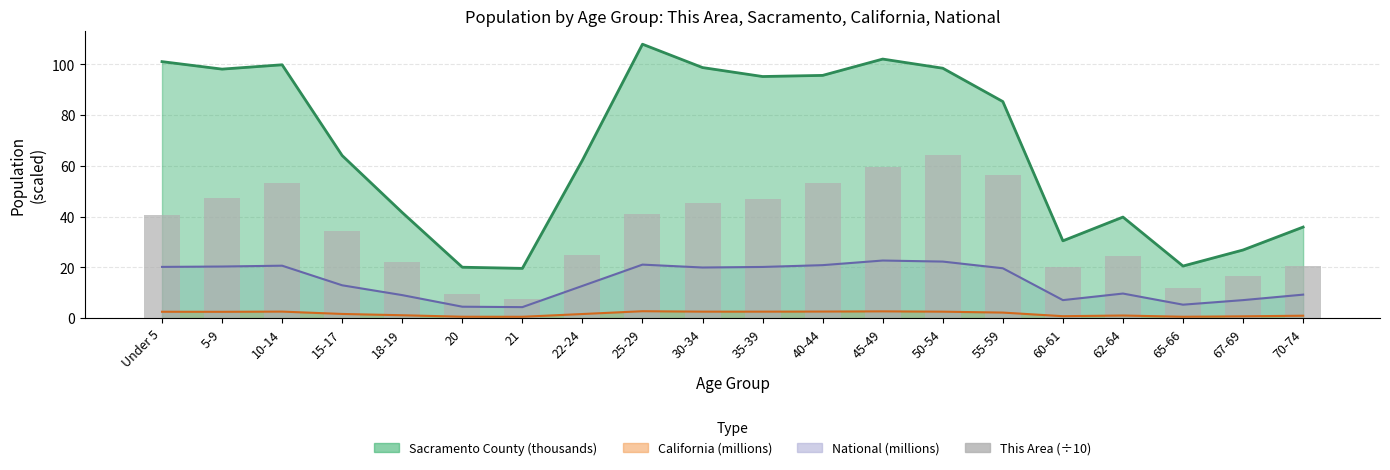

Reading right to left, transcribe all the data shown in this chart.

70-74=20.4	67-69=16.7	65-66=12.0	62-64=24.6	60-61=20.3	55-59=56.5	50-54=64.1	45-49=59.4	40-44=53.1	35-39=46.9	30-34=45.4	25-29=40.9	22-24=25.0	21=7.5	20=9.5	18-19=22.1	15-17=34.3	10-14=53.4	5-9=47.3	Under 5=40.5